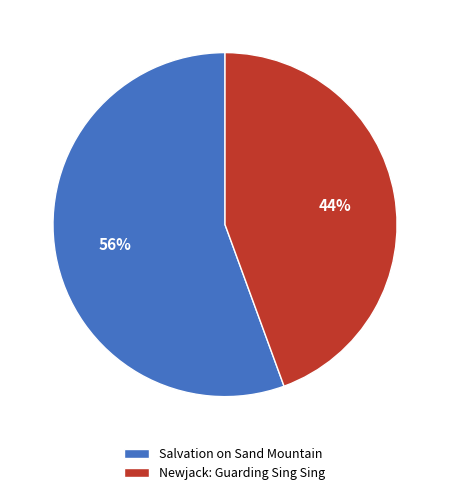

Rank the categories by value from lowest to highest.

Newjack: Guarding Sing Sing, Salvation on Sand Mountain